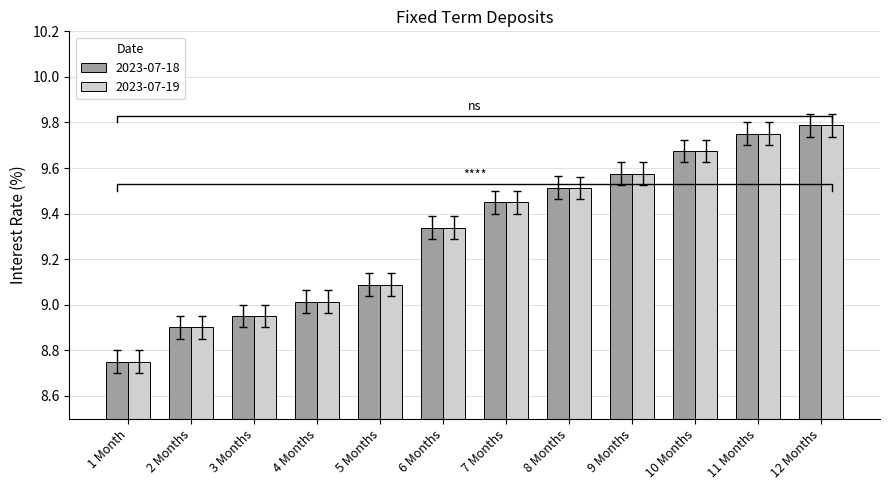

What is the difference between the maximum and minimum values in the 2023-07-18 series?

1.0